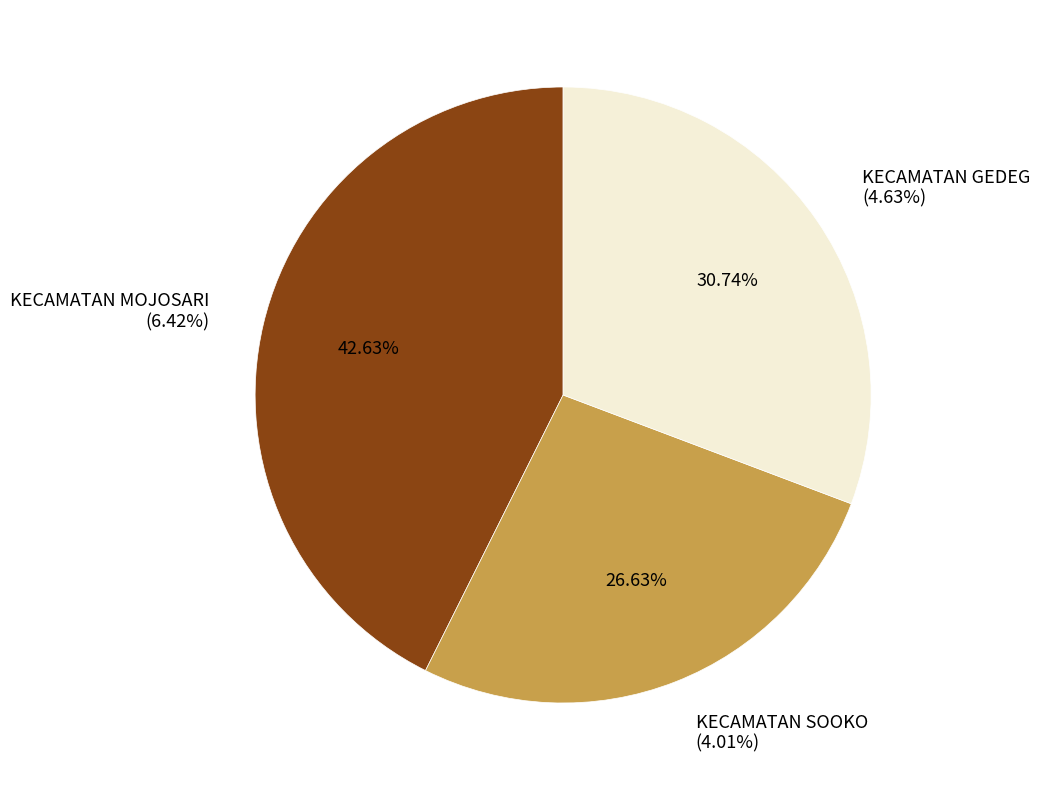

Does any single category account for the majority?

No